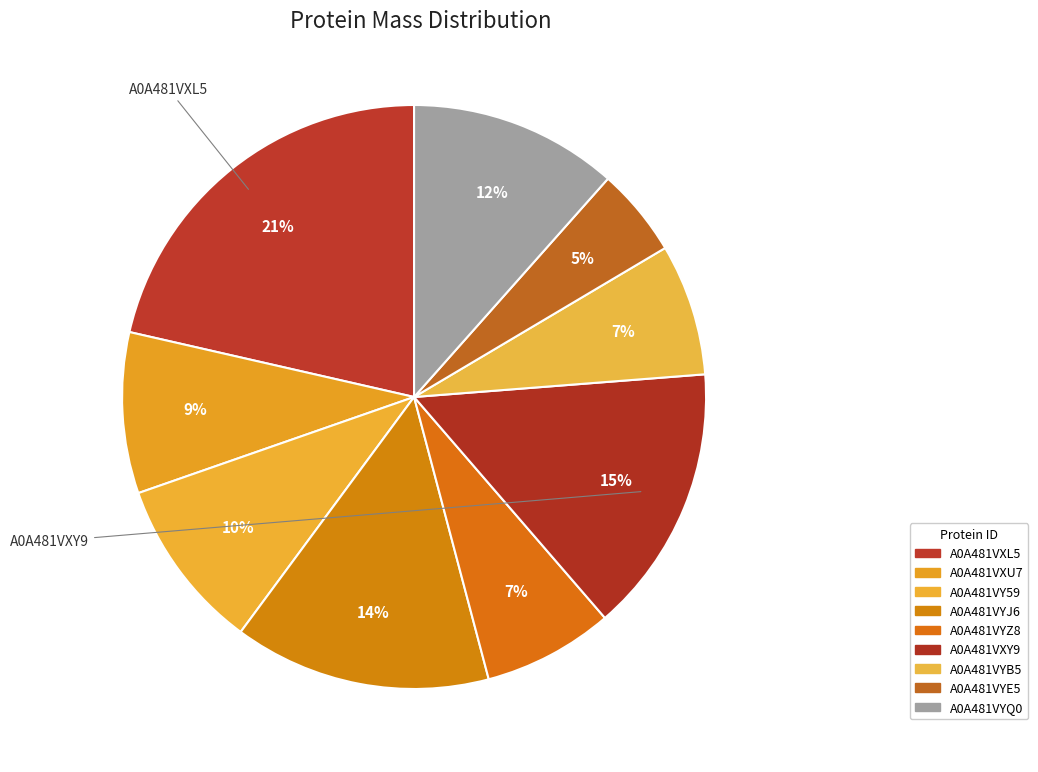

To the nearest percent, what percentage of the pie is A0A481VXL5?

21%